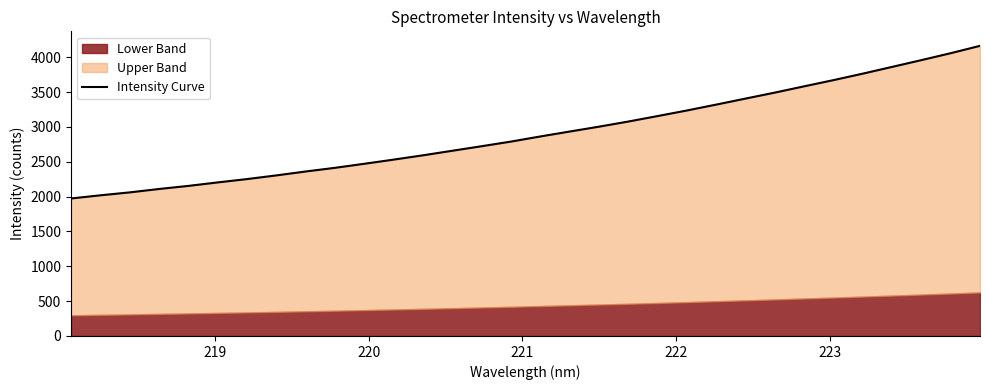

What is the maximum value shown in the chart?

4163.0